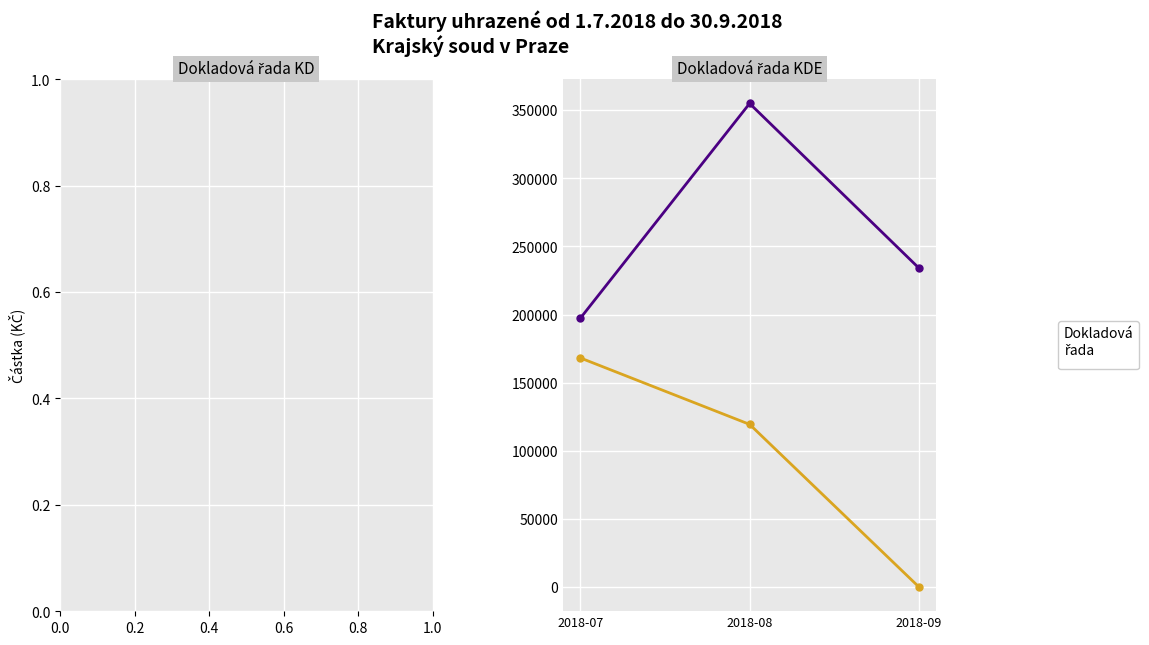

What is the greatest value displayed?

354949.0